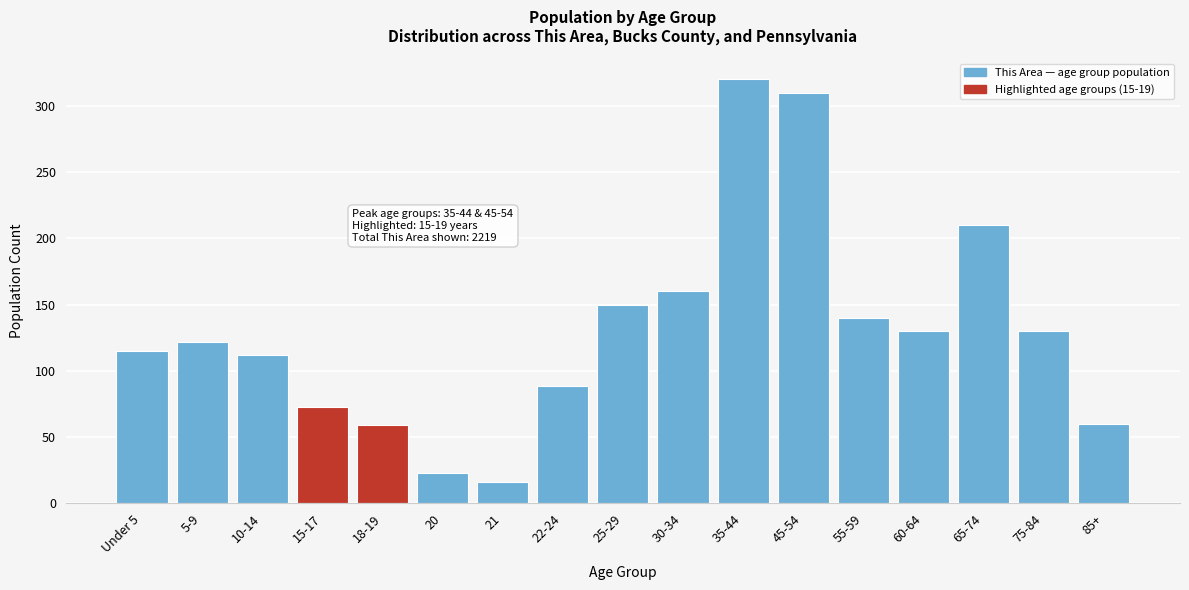

What is the greatest value displayed?

320